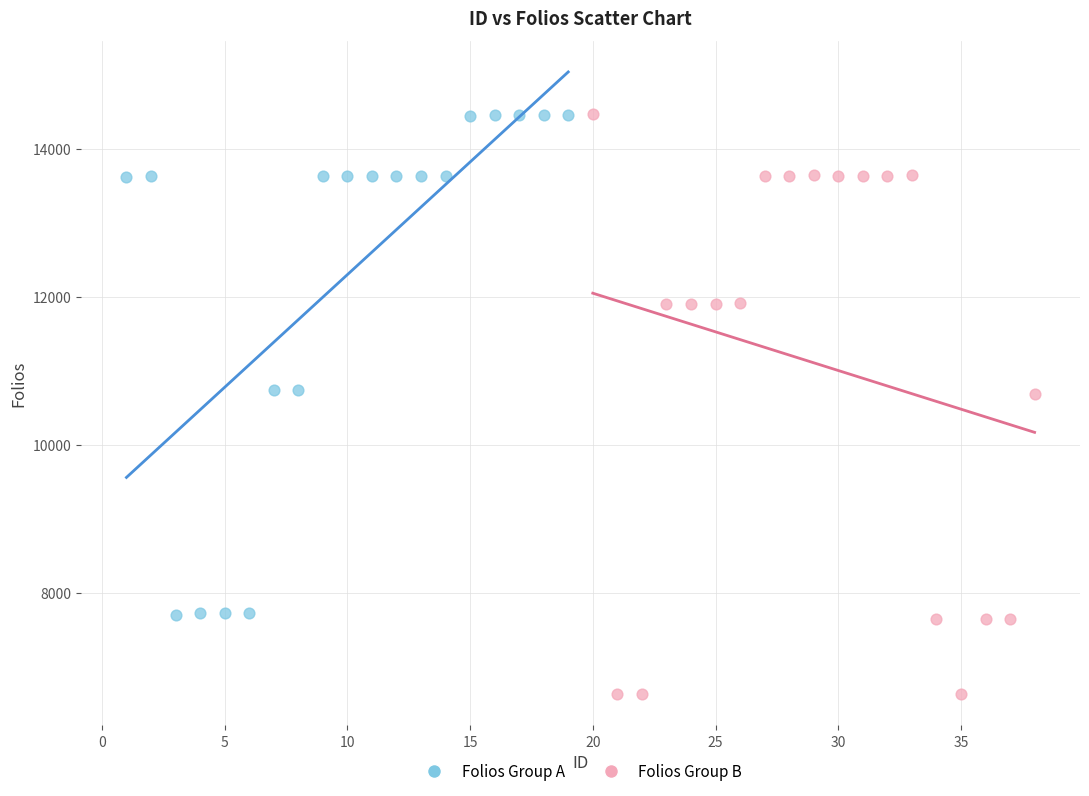

What are all the series names shown in the legend?

Folios Group A, Folios Group B